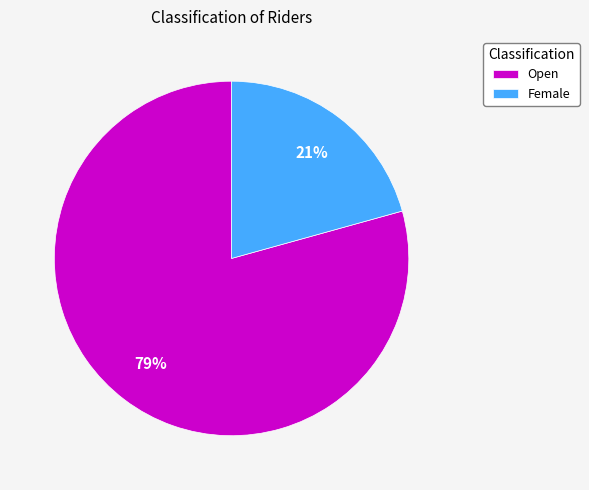

Which slice is the largest?

Open